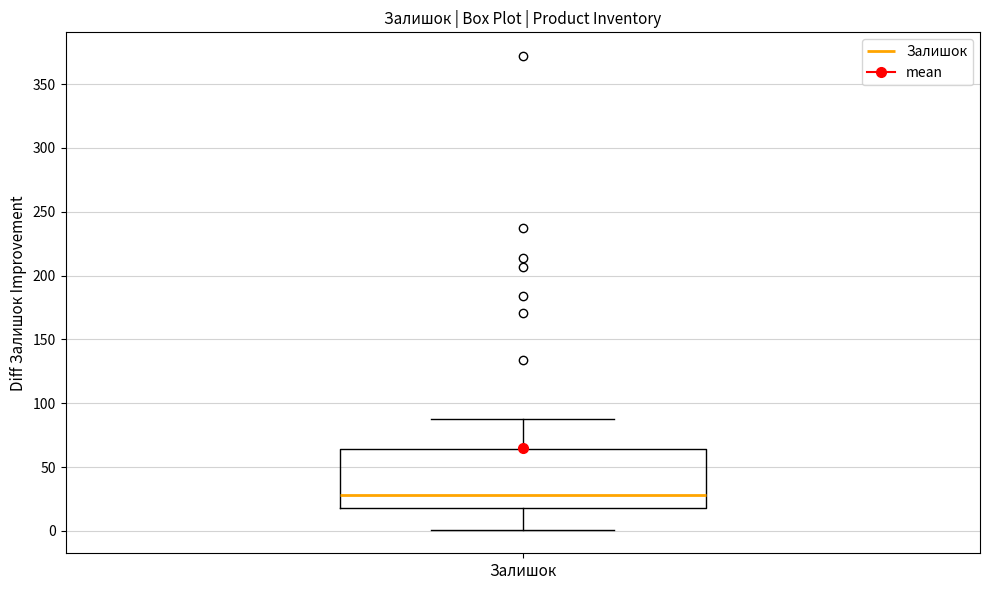

Where is the lower edge of the box for Залишок on the y-axis? The values are not printed on the chart, so give them approximately, as read against the axis.

20